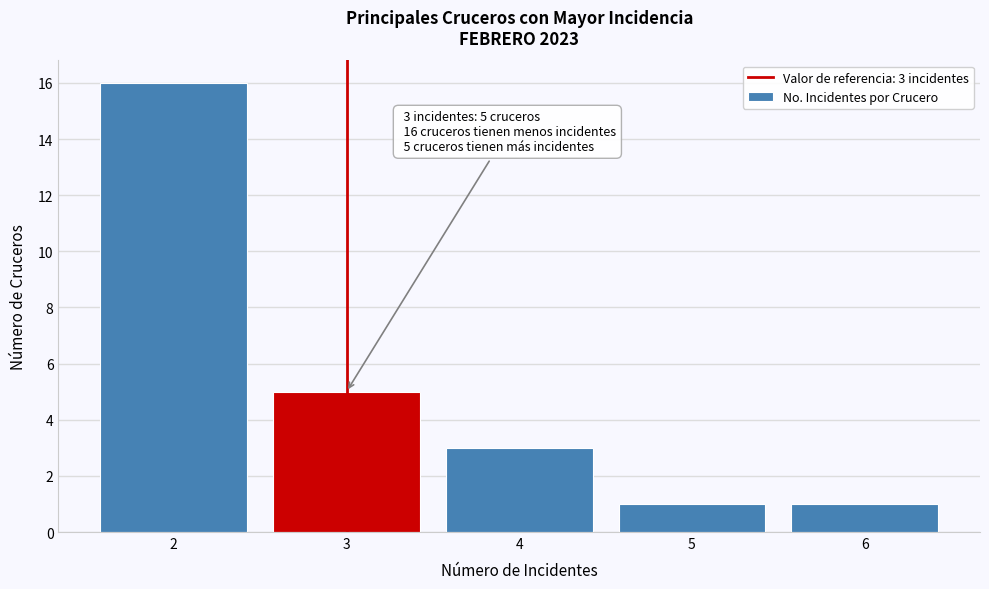

Which range on the x-axis has the tallest bar?

1.5 to 2.5